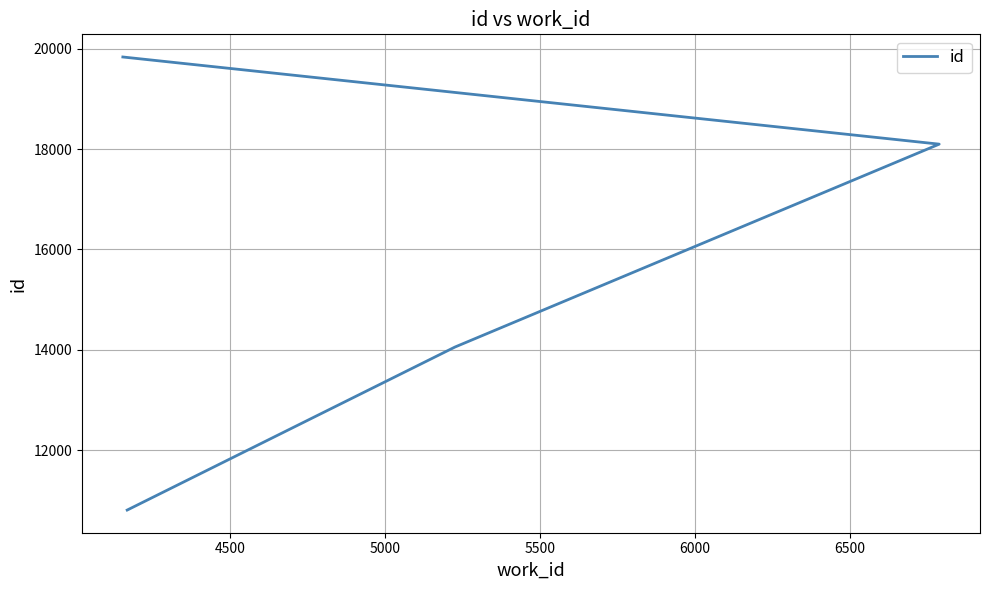

What is the change in value from 4500 to 5500?

+5777